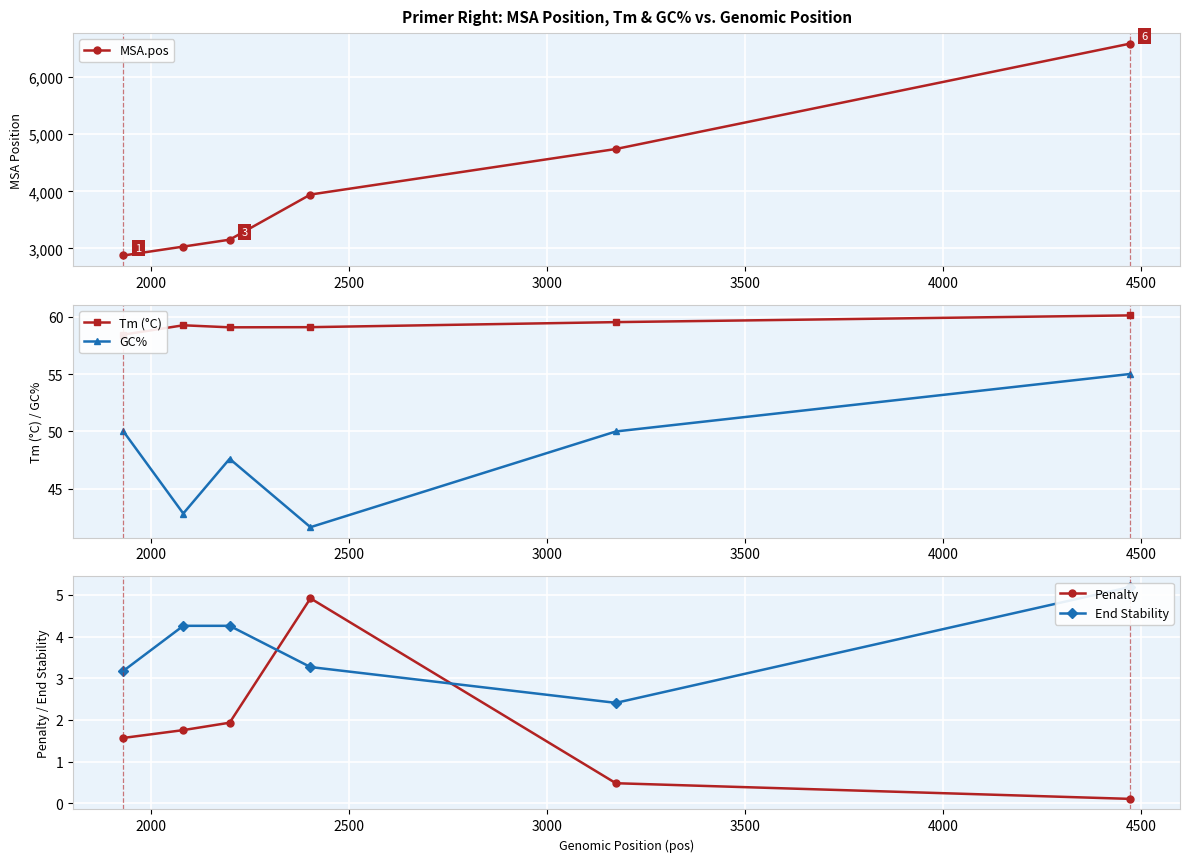

What are all the series names shown in the legend?

MSA.pos, Tm (°C), GC%, Penalty, End Stability